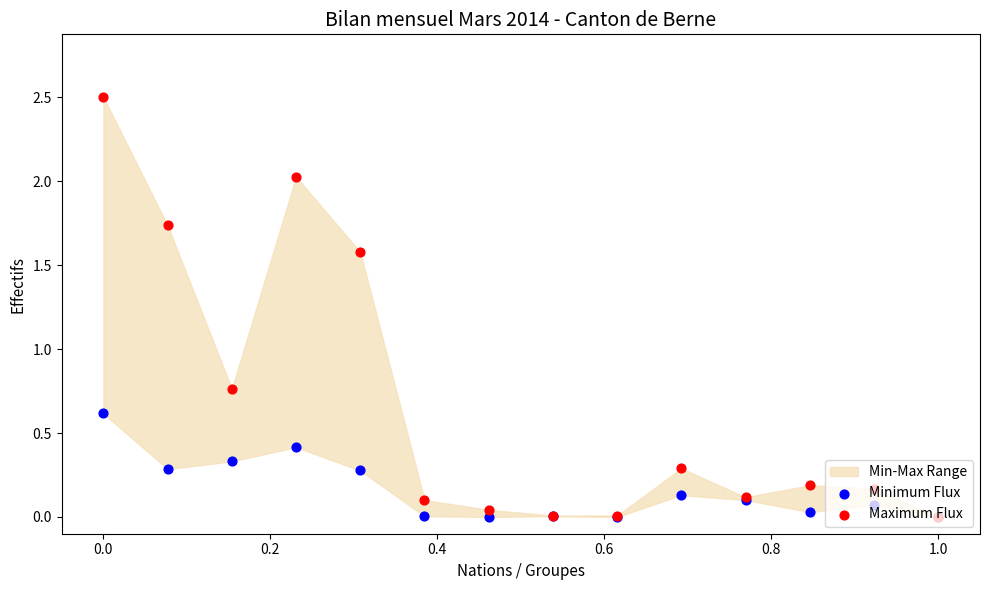

At how many categories does at least one series exceed 1?

4